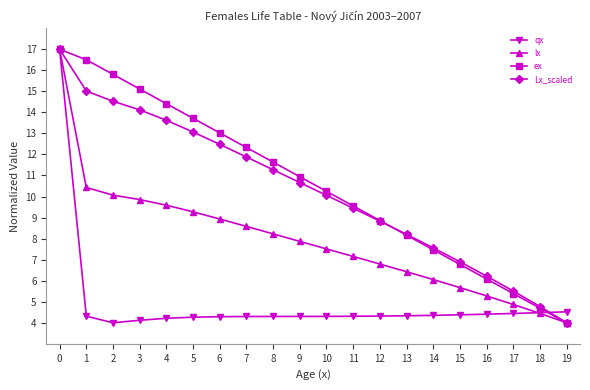

What is the value of the qx point at the 14th from the left?

4.3